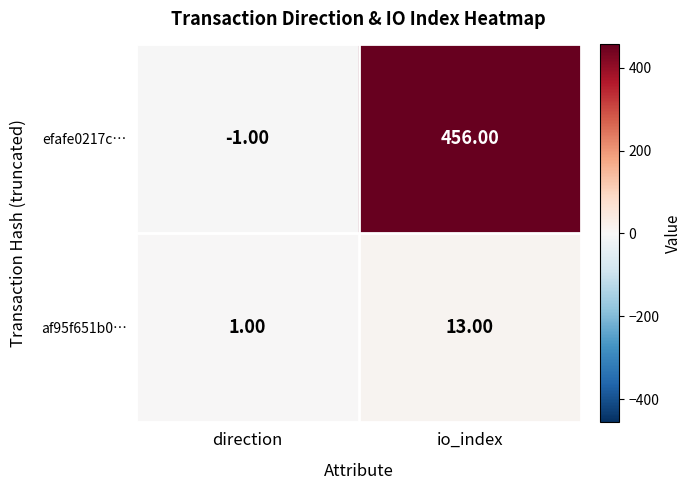

Which category has the highest value in the af95f651b0… series?

io_index